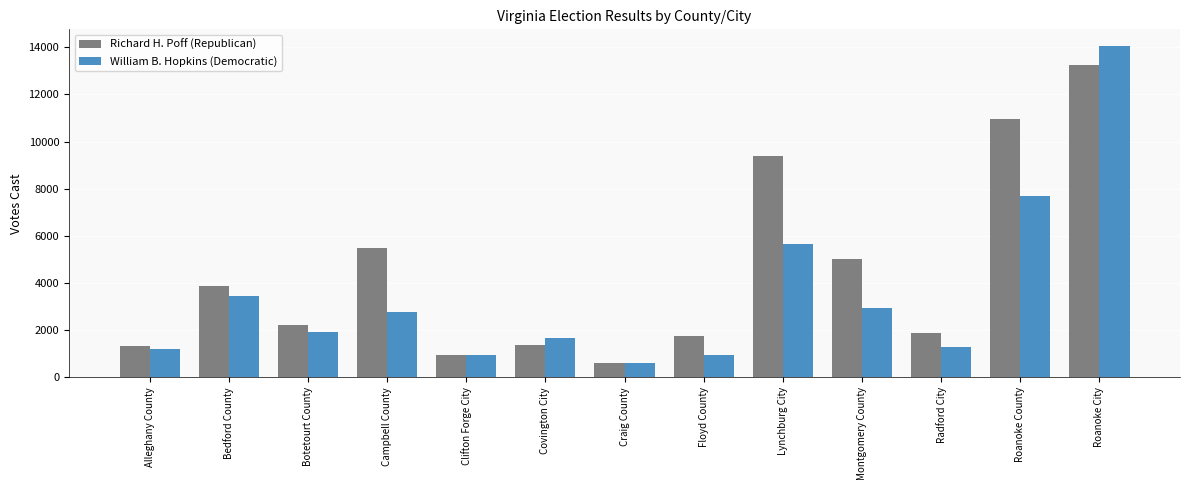

Which series has the widest spread of values?

William B. Hopkins (Democratic)